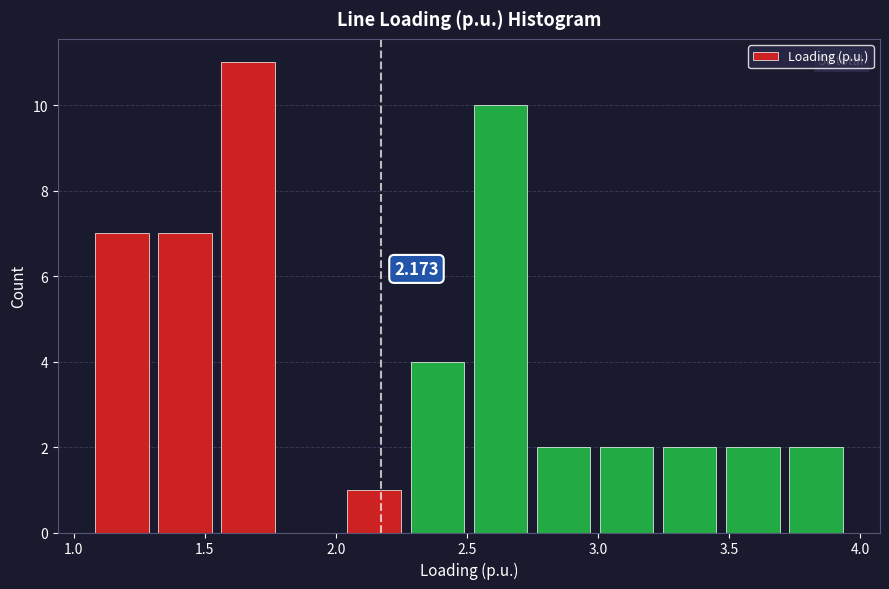

Over which range of the x-axis is the bar tallest?

1.55 to 1.80